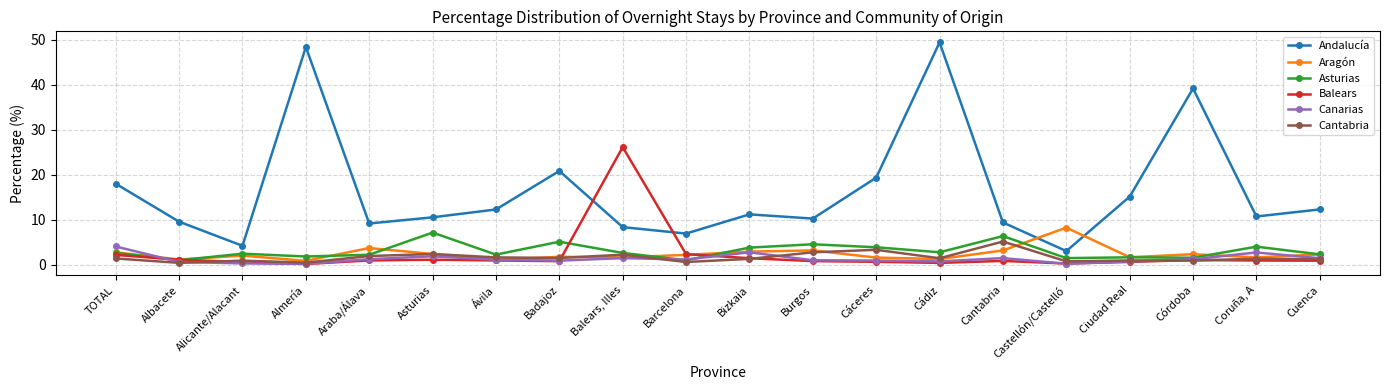

True or false: Andalucía and Asturias cross at least once.

False